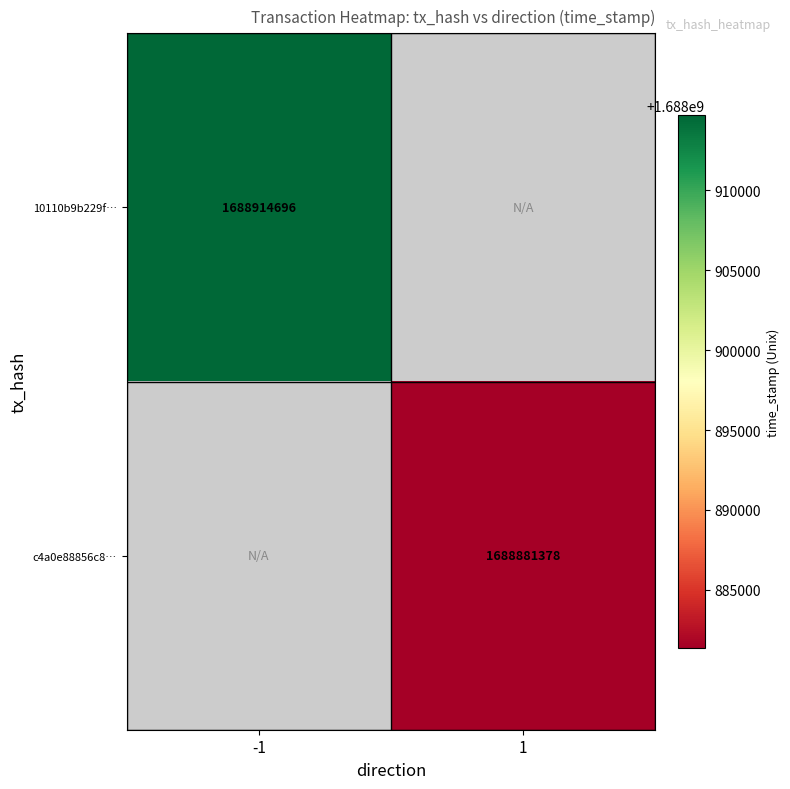

True or false: c4a0e88856c8… has a value of 1688881378 at 1.

True